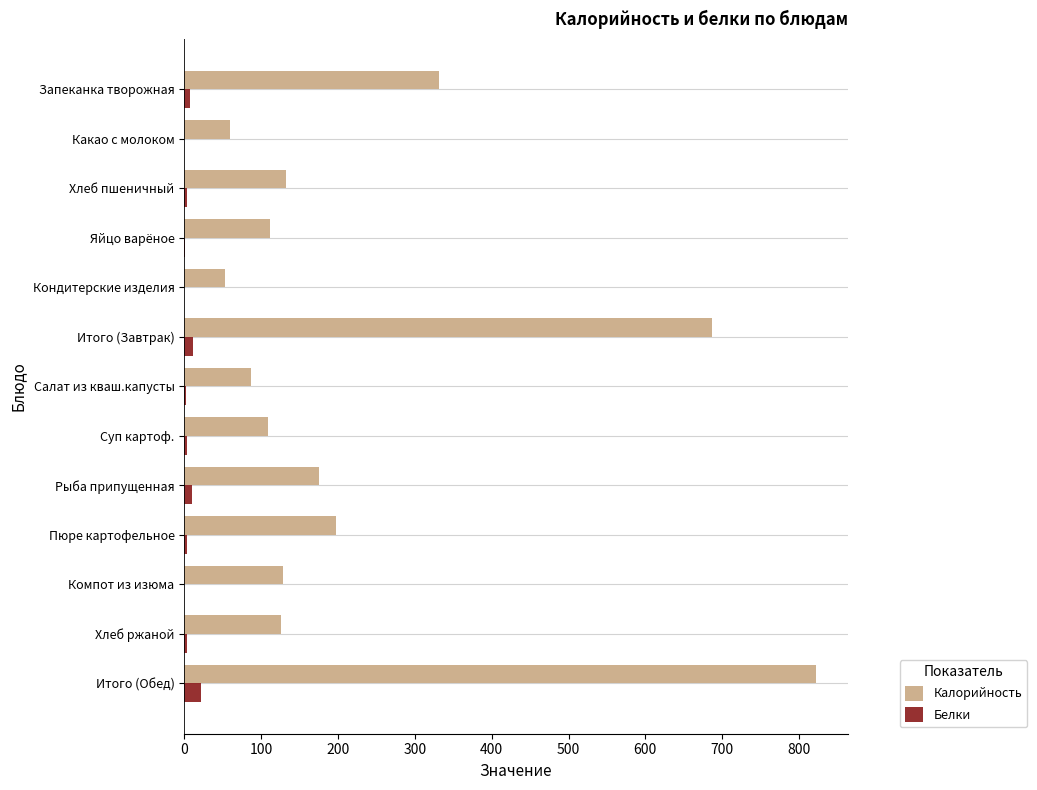

What are all the series names shown in the legend?

Калорийность, Белки